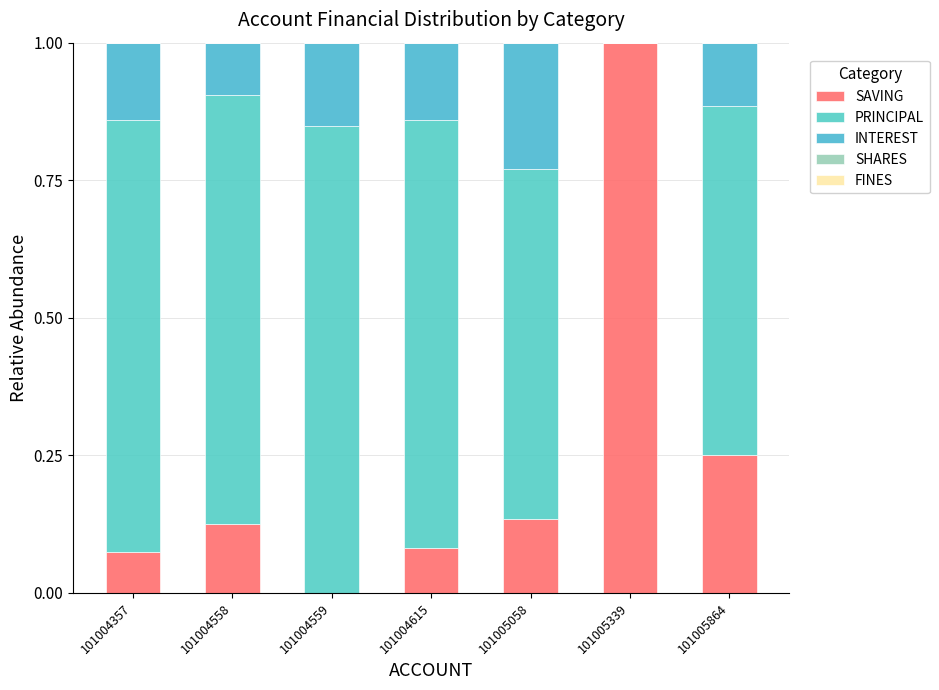

Does the chart contain stacked bars?

Yes